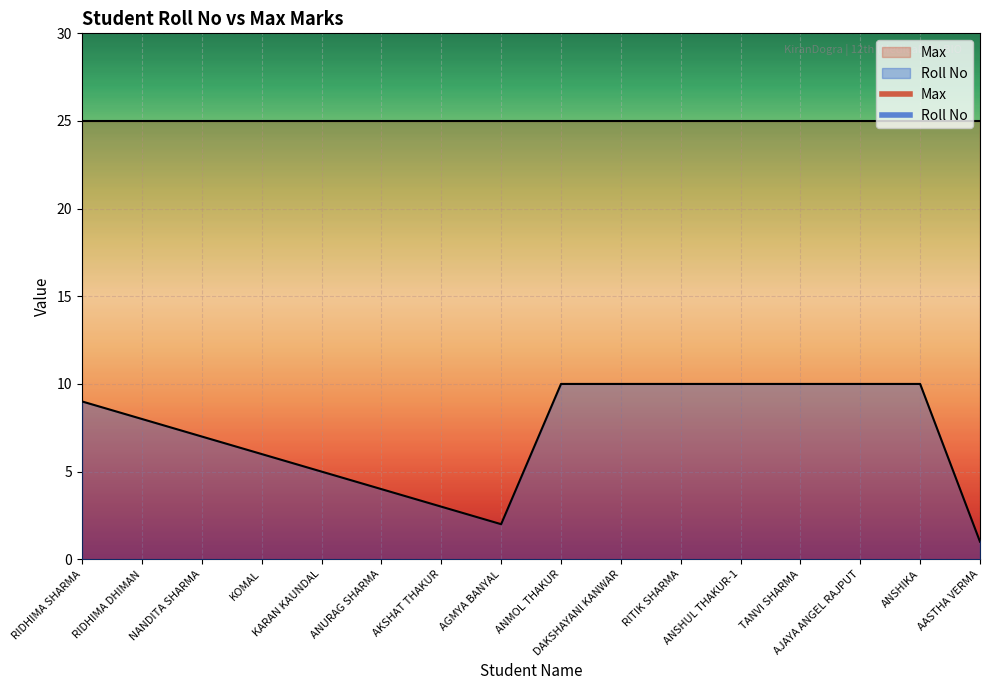

What is the value of the 4th point from the left?

6